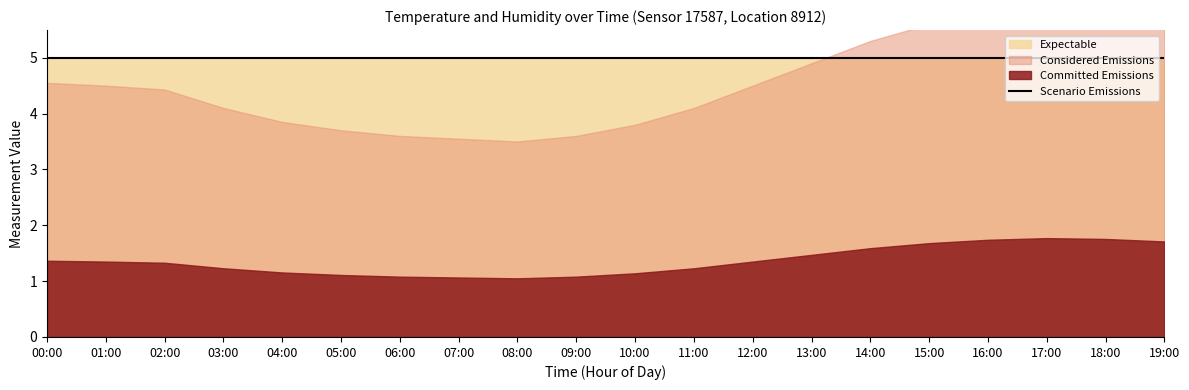

What is the maximum value for temperature?

5.9